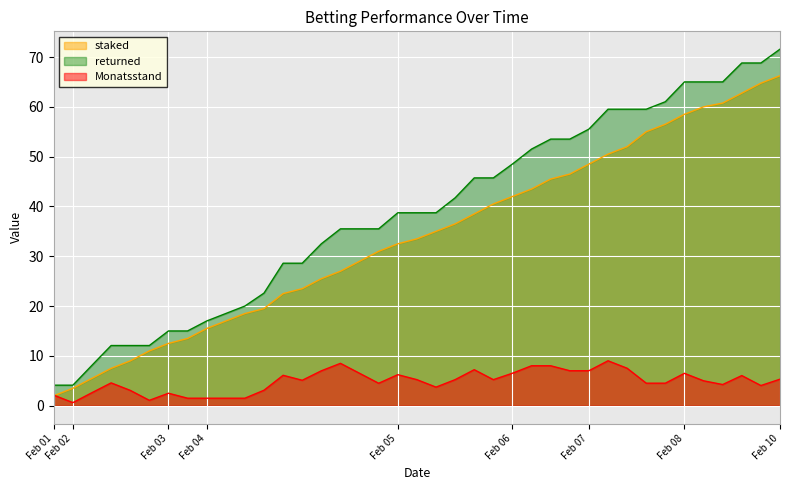

True or false: returned has a value of 5.7 at 2023-02-02.

False